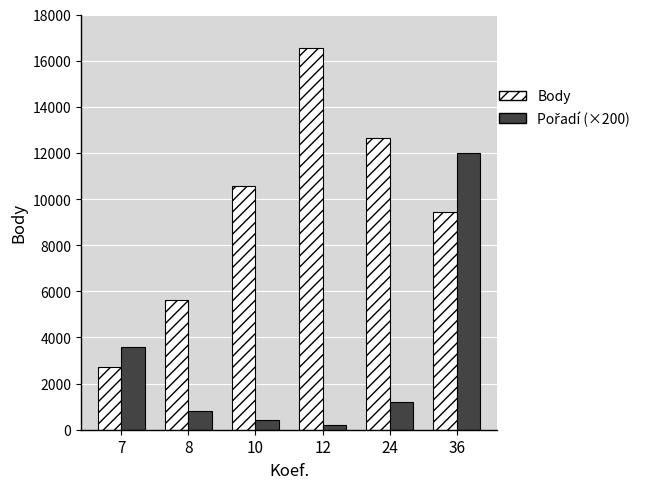

How many categories are shown in the chart?

6